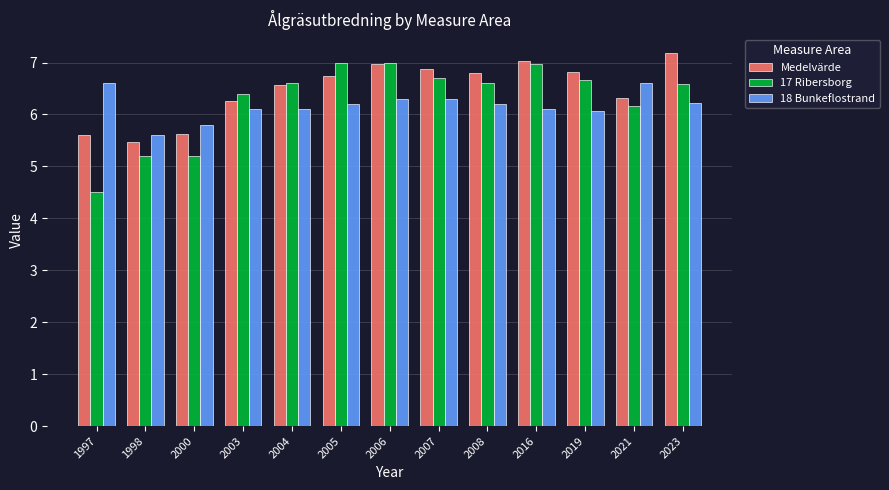

Is the value of 17 Ribersborg at 2003 greater than the value of Medelvärde at 2008?

No